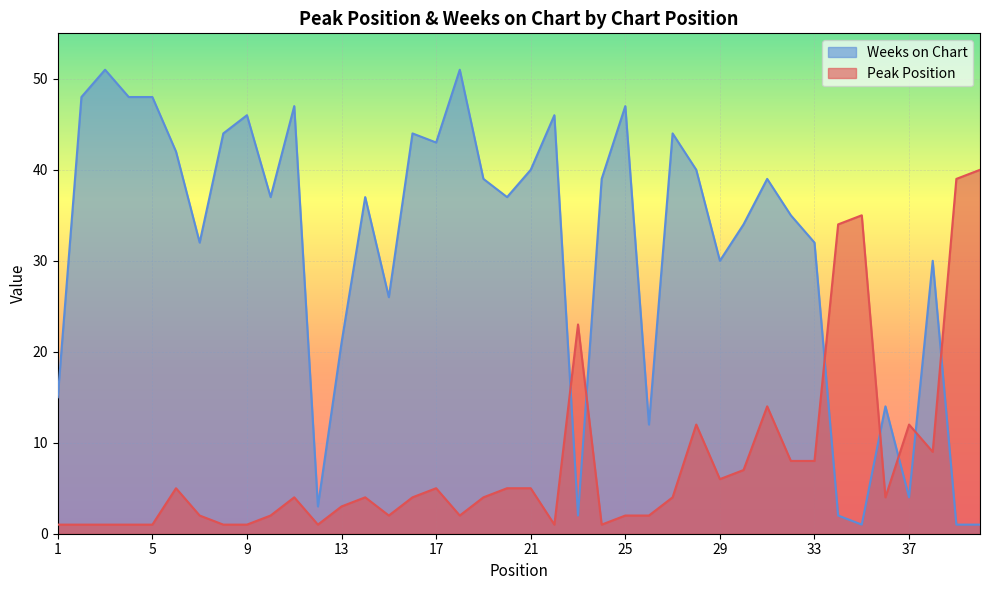

What is the sum of all Peak Position values?

316